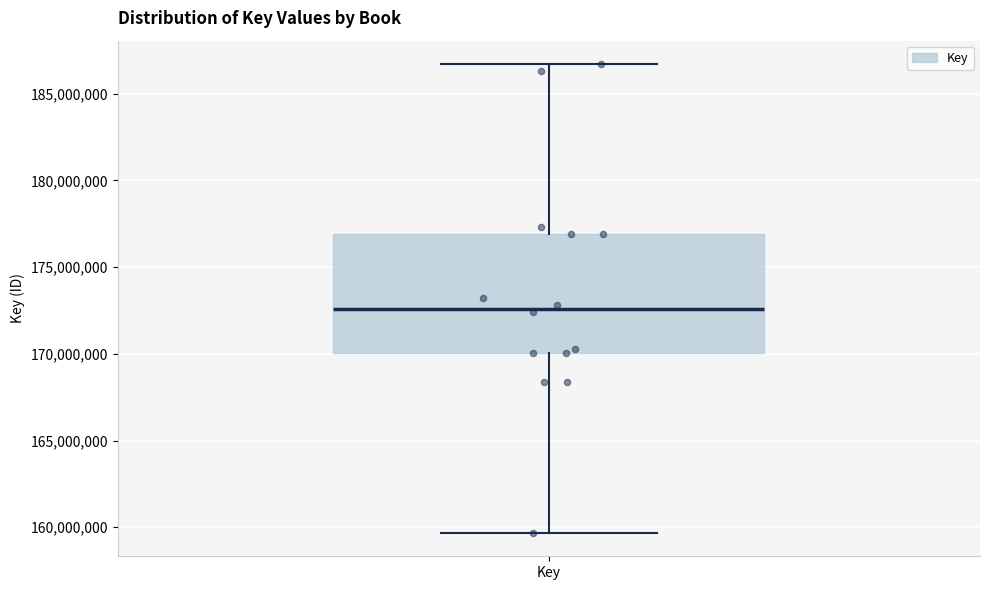

Read this box plot against the y-axis: the position of the median line, the range covered by the box, and the ends of both whiskers. The values are not printed on the chart, so give them approximately, as read against the axis.

median 172500000, box 170000000 to 177000000, whiskers 159500000 to 186500000